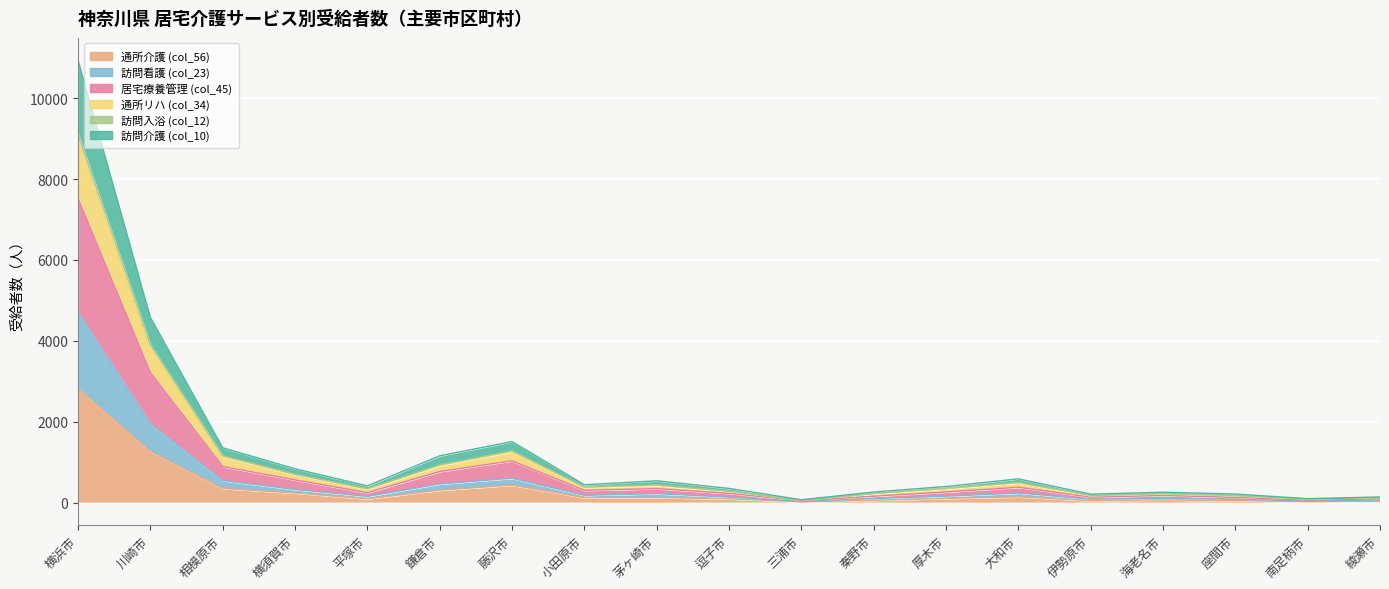

Rank the categories by 居宅療養管理 (col_45) value from lowest to highest.

三浦市, 南足柄市, 綾瀬市, 座間市, 伊勢原市, 秦野市, 海老名市, 逗子市, 平塚市, 厚木市, 小田原市, 茅ヶ崎市, 大和市, 横須賀市, 鎌倉市, 相模原市, 藤沢市, 川崎市, 横浜市